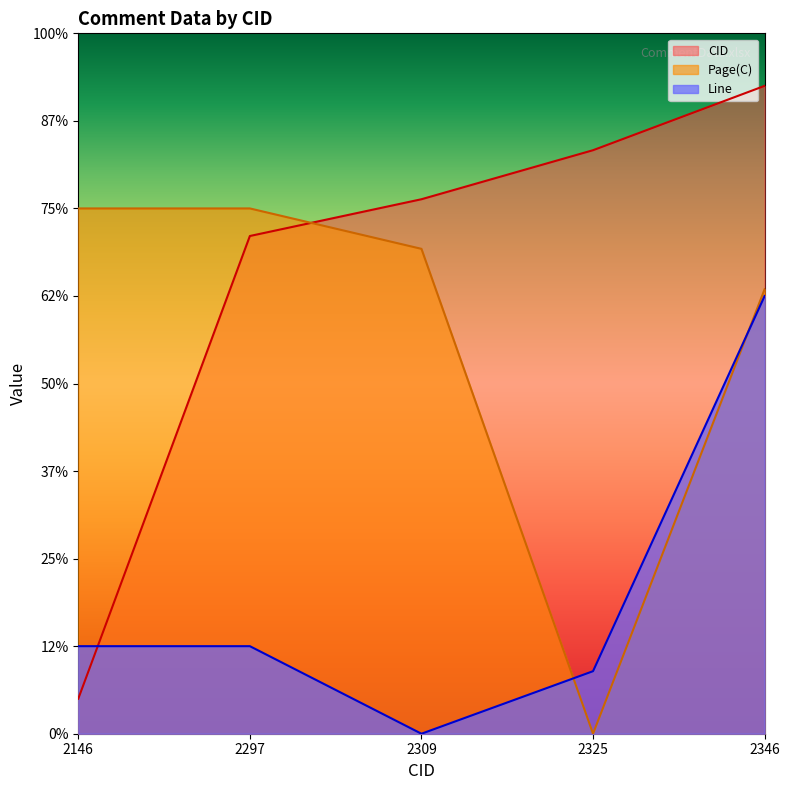

At how many categories does at least one series exceed 26?

5